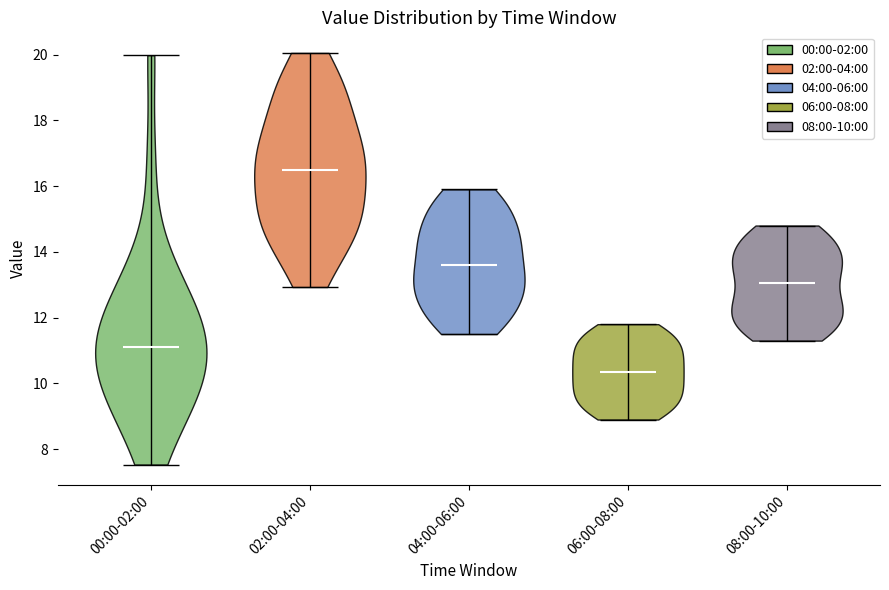

Reading left to right, read every violin against the y-axis: where its median line is, and the lowest and highest points it reaches. The values are not printed on the chart, so give them approximately, as read against the axis.

00:00-02:00: median line 11.2, lowest point 7.6, highest point 20.0
02:00-04:00: median line 16.6, lowest point 13.0, highest point 20.0
04:00-06:00: median line 13.6, lowest point 11.6, highest point 16.0
06:00-08:00: median line 10.4, lowest point 9.0, highest point 11.8
08:00-10:00: median line 13.0, lowest point 11.4, highest point 14.8